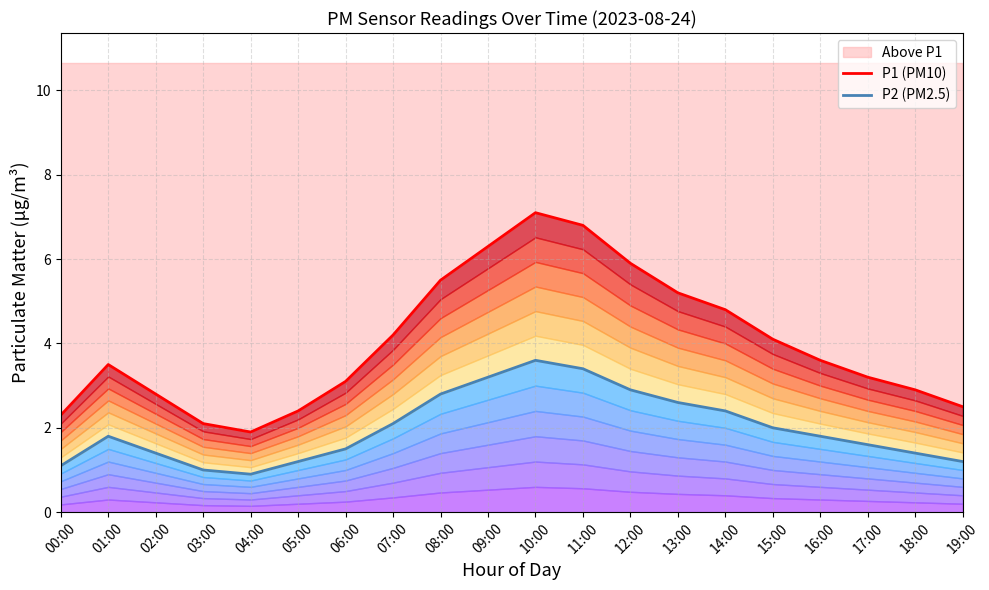

Rank the series by their maximum value, from lowest to highest.

P2 (PM2.5), P1 (PM10)